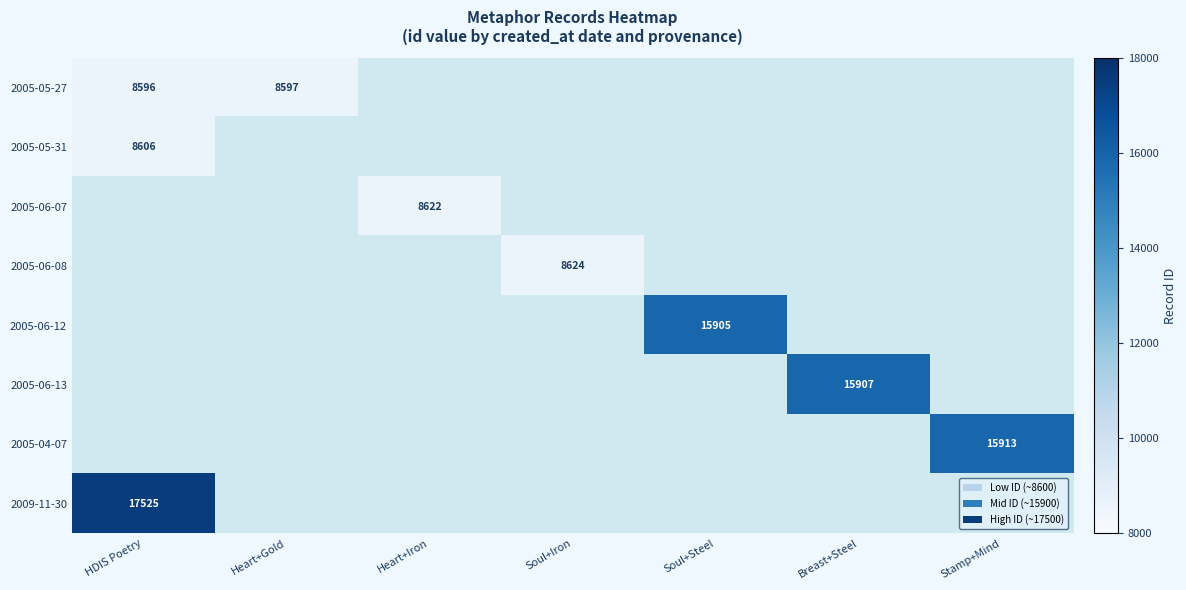

Is it true that 2005-05-27 equals 13420 at Heart+Gold?

False